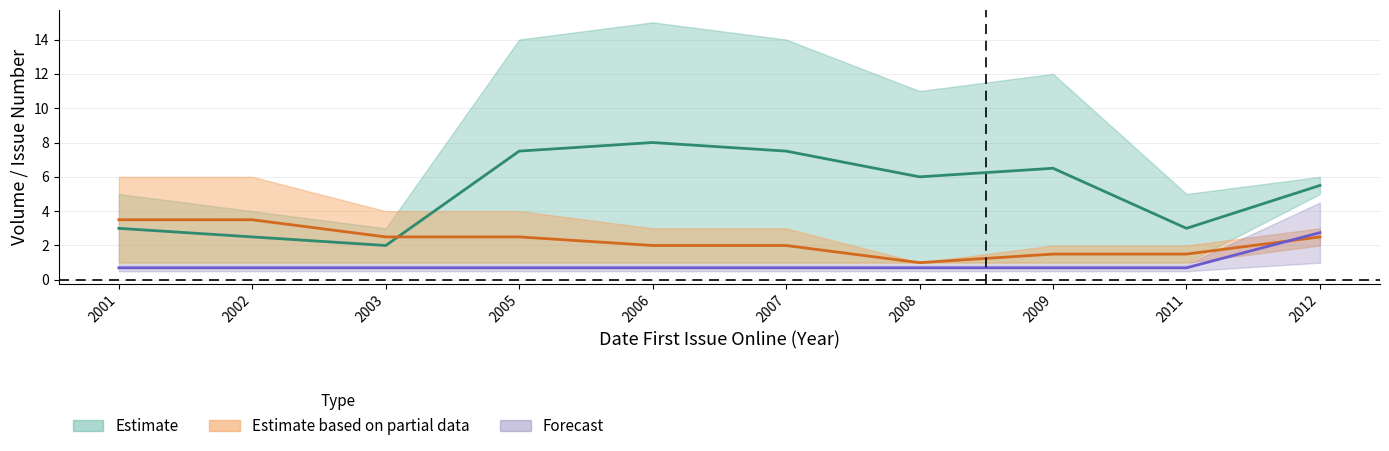

At which category is the sum across all series the highest?

2012